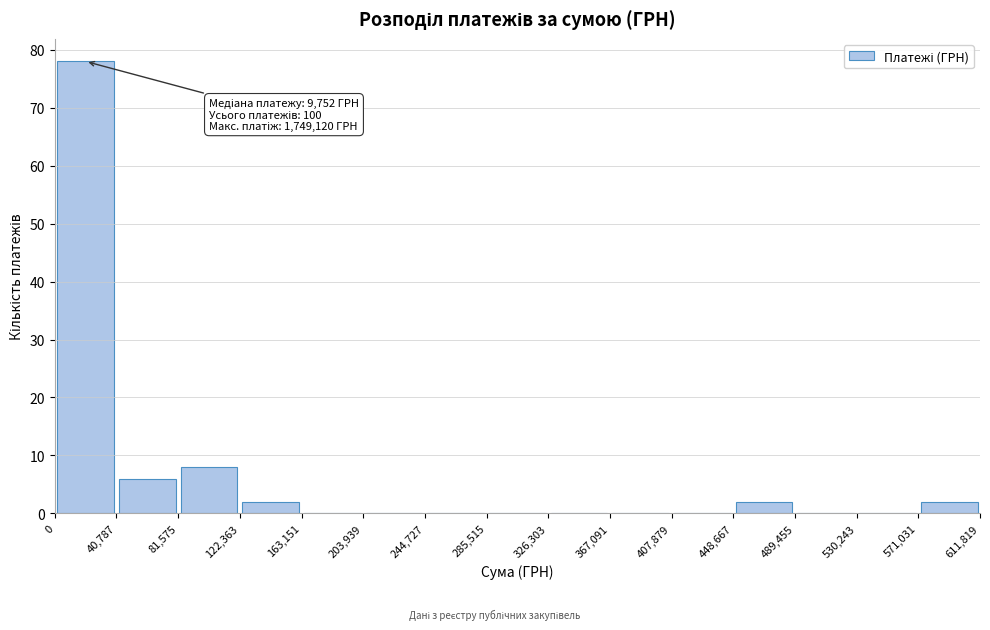

Which range on the x-axis has the tallest bar?

0 to 40,787